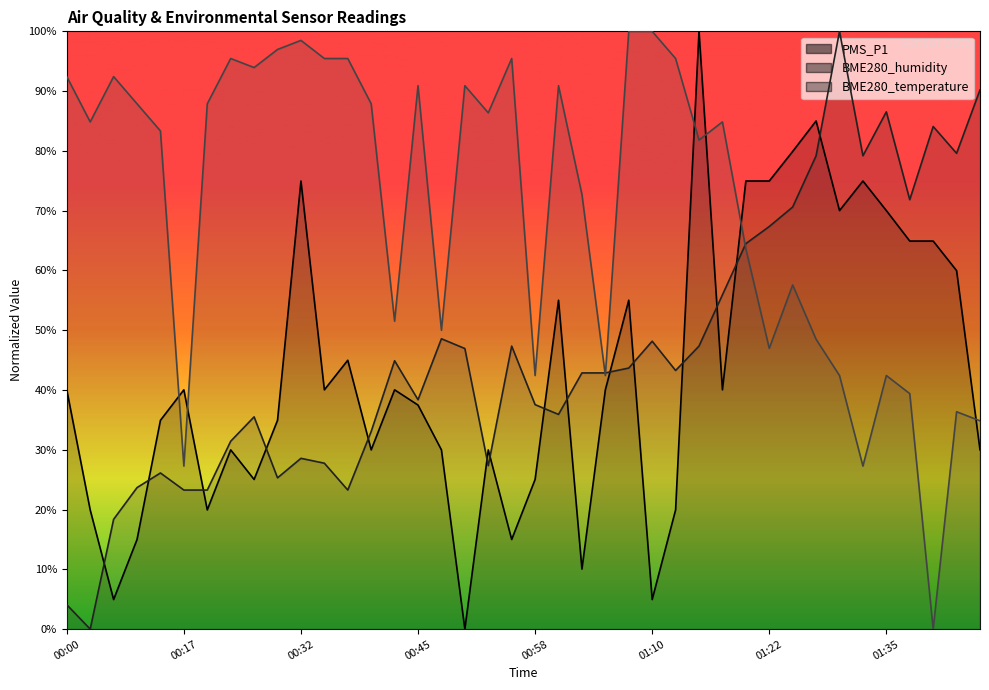

What is the difference between the second highest and minimum values in the PMS_P1 series?

85.0